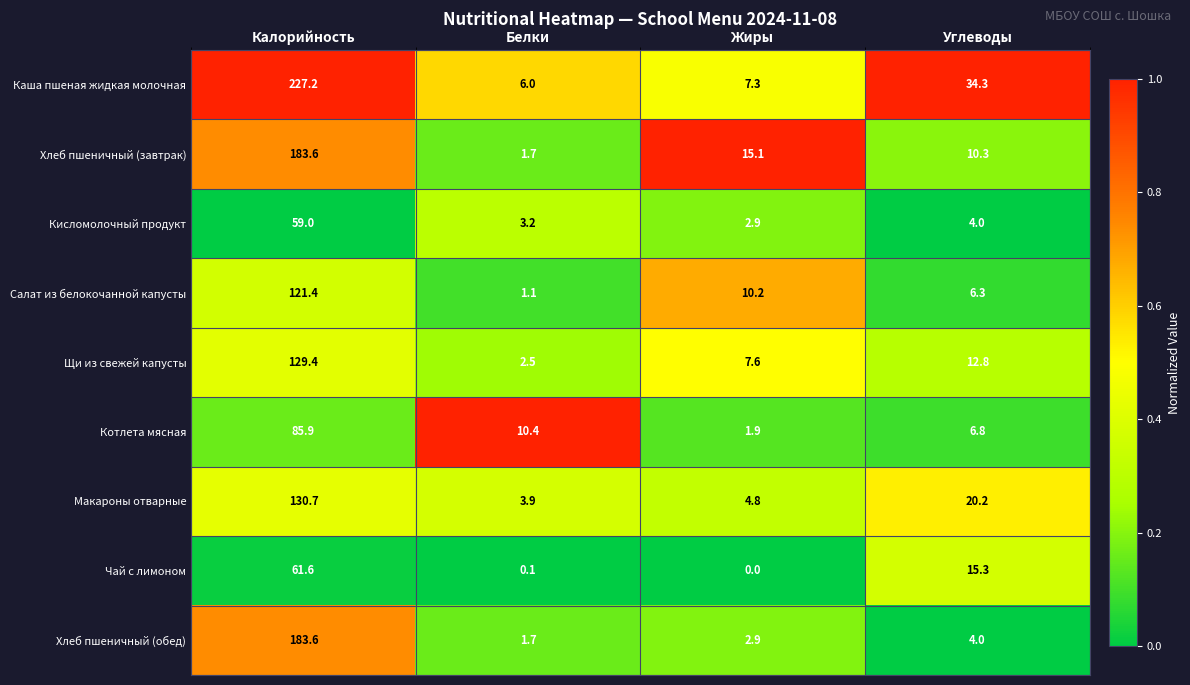

At which label does Хлеб пшеничный (завтрак) reach its peak?

Калорийность